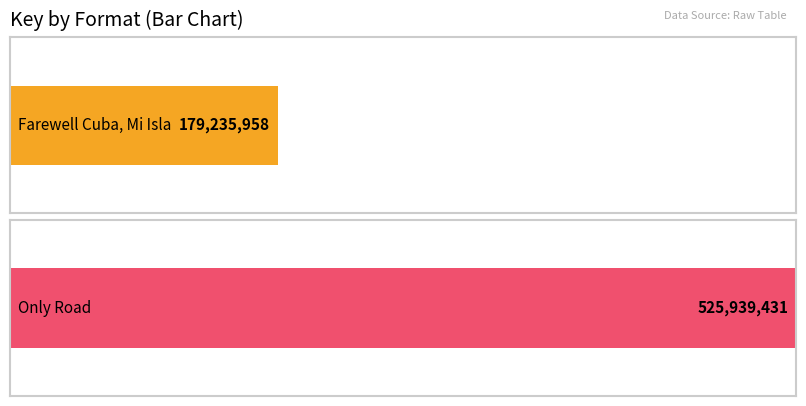

What is the lowest value of the Only Road series?

525939431